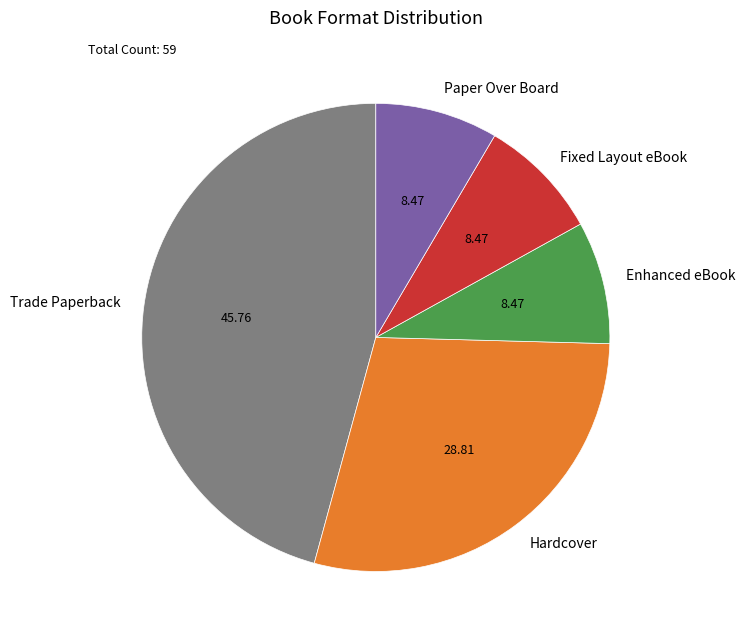

The Fixed Layout eBook slice represents 1% of the pie. True or false?

False